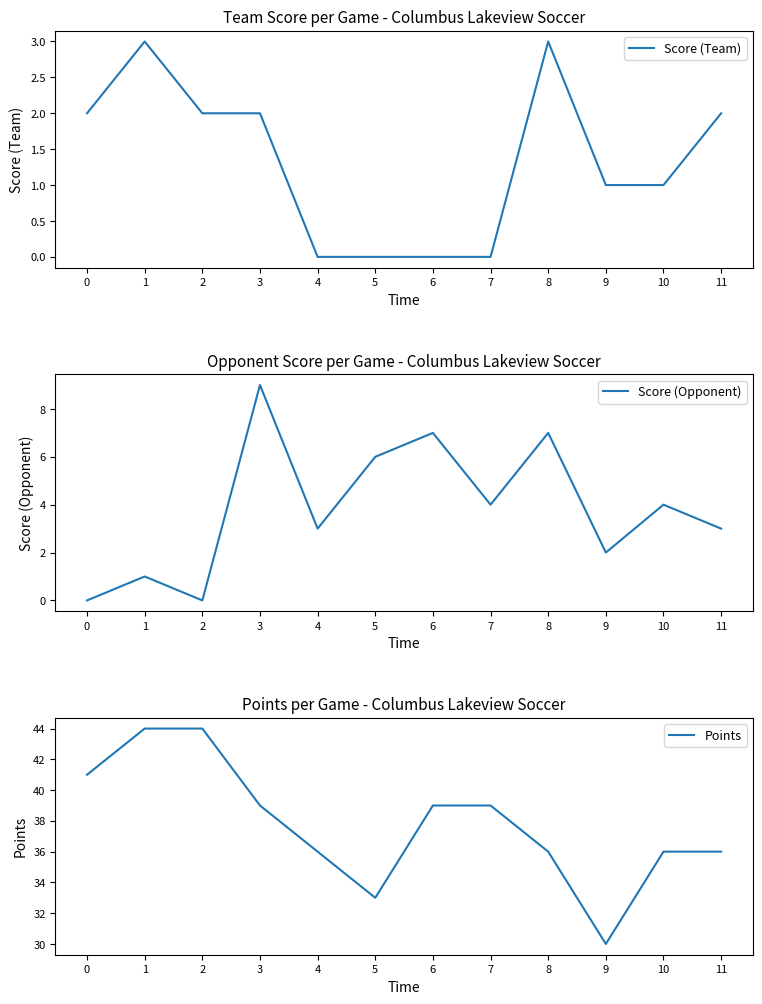

True or false: Points and Score (Opponent) intersect in this chart.

False